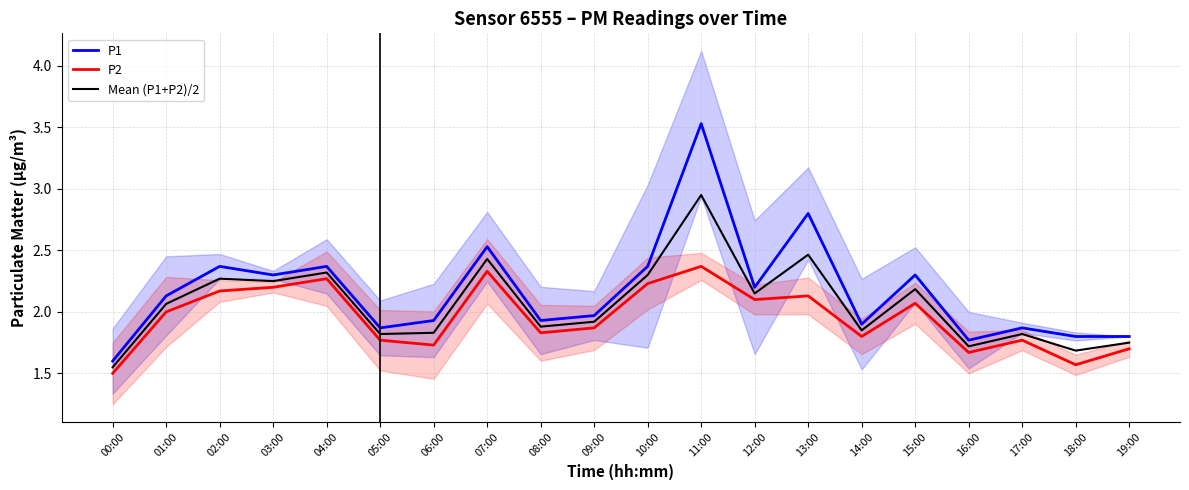

True or false: P2 and P1 cross at least once.

False